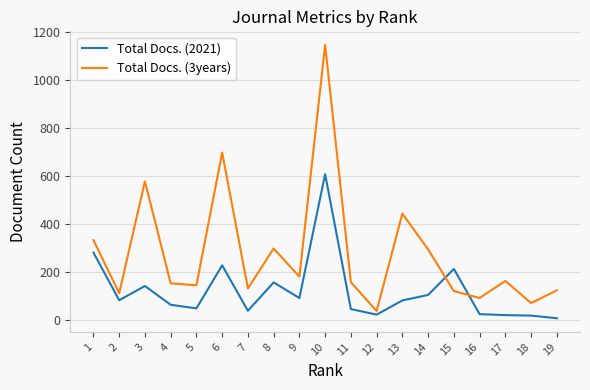

Does the chart display data point markers on the line(s)?

No